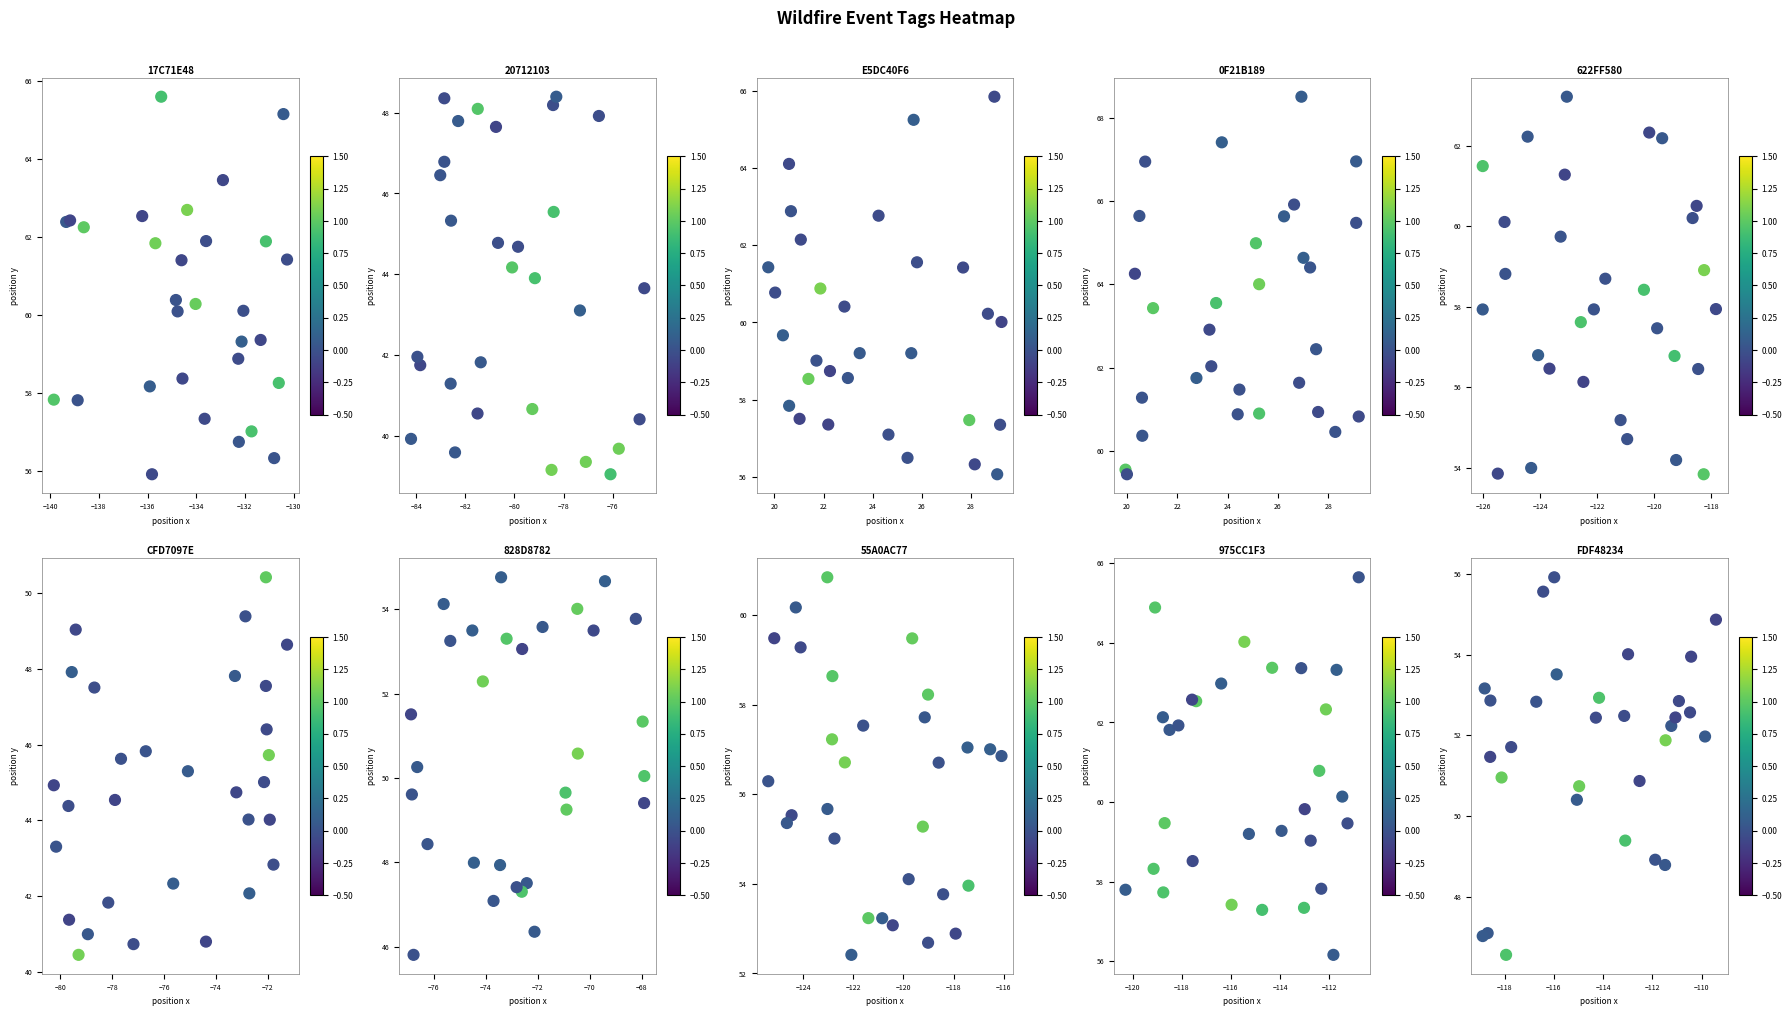

Count the number of categories in the chart.

30